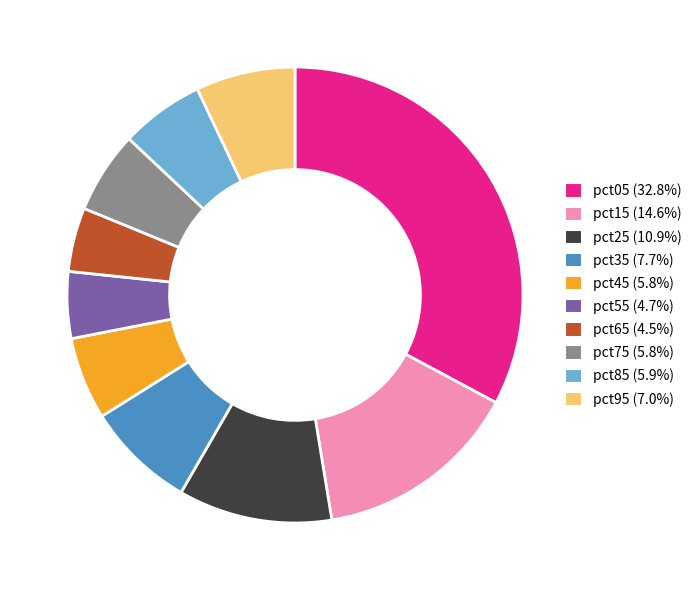

Is there a majority slice in this chart?

No